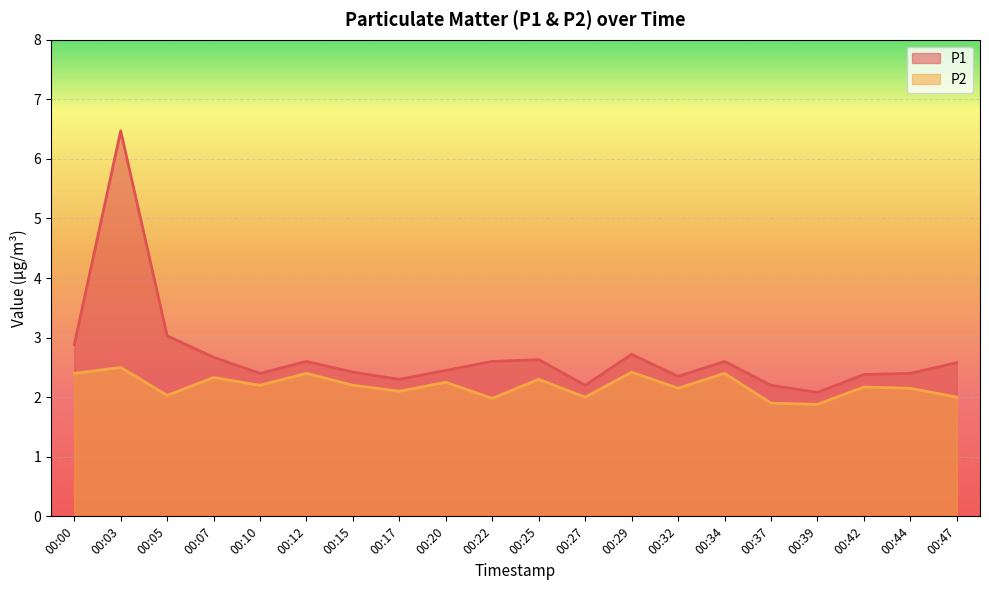

The P2 series shows 0.8 at 00:39. True or false?

False